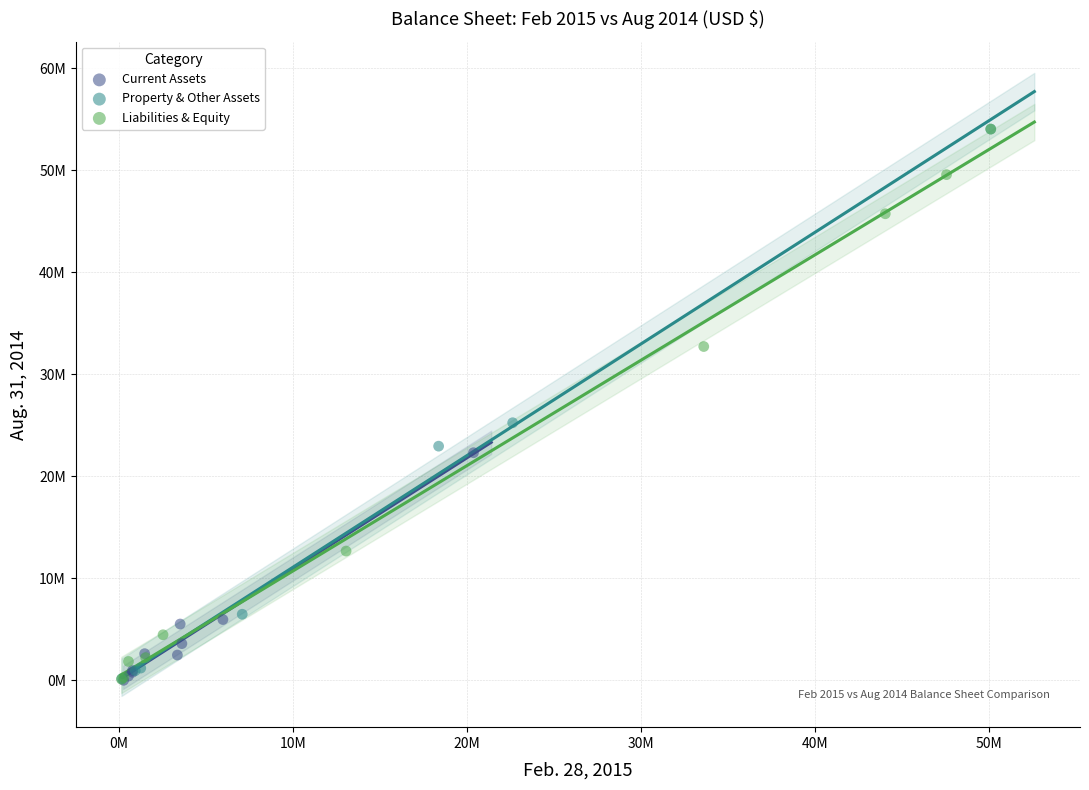

What are all the series names shown in the legend?

Current Assets, Property & Other Assets, Liabilities & Equity